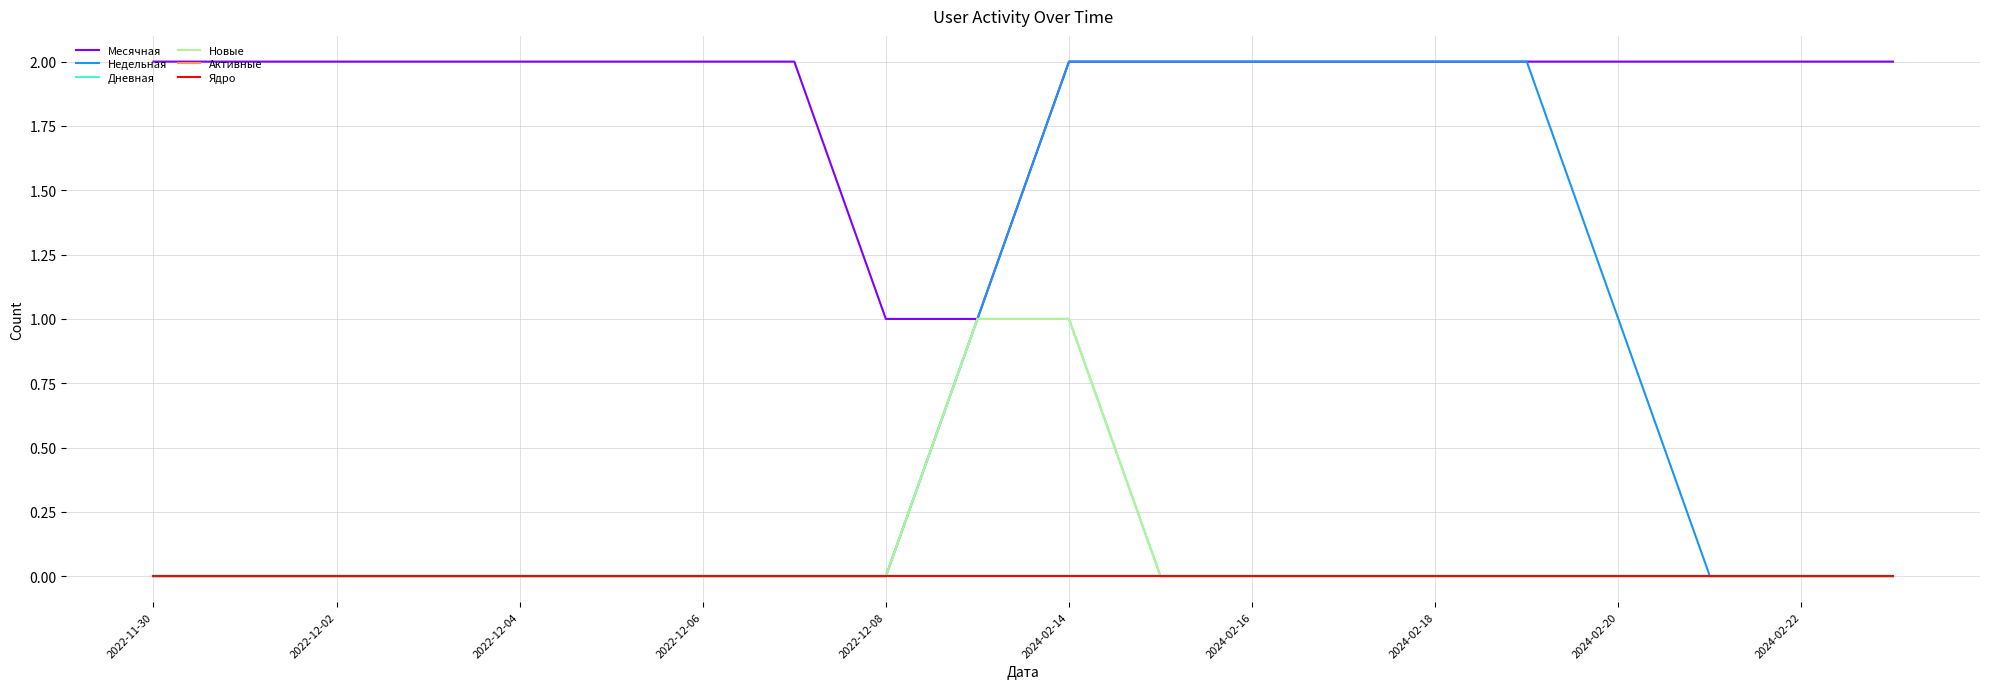

Reading left to right, transcribe all the data shown in this chart.

Месячная: 2	2	2	2	2	2	2	2	1	1	2	2	2	2	2	2	2	2	2	2
Недельная: 0	0	0	0	0	0	0	0	0	1	2	2	2	2	2	2	1	0	0	0
Дневная: 0	0	0	0	0	0	0	0	0	1	1	0	0	0	0	0	0	0	0	0
Новые: 0	0	0	0	0	0	0	0	0	1	1	0	0	0	0	0	0	0	0	0
Активные: 0	0	0	0	0	0	0	0	0	0	0	0	0	0	0	0	0	0	0	0
Ядро: 0	0	0	0	0	0	0	0	0	0	0	0	0	0	0	0	0	0	0	0